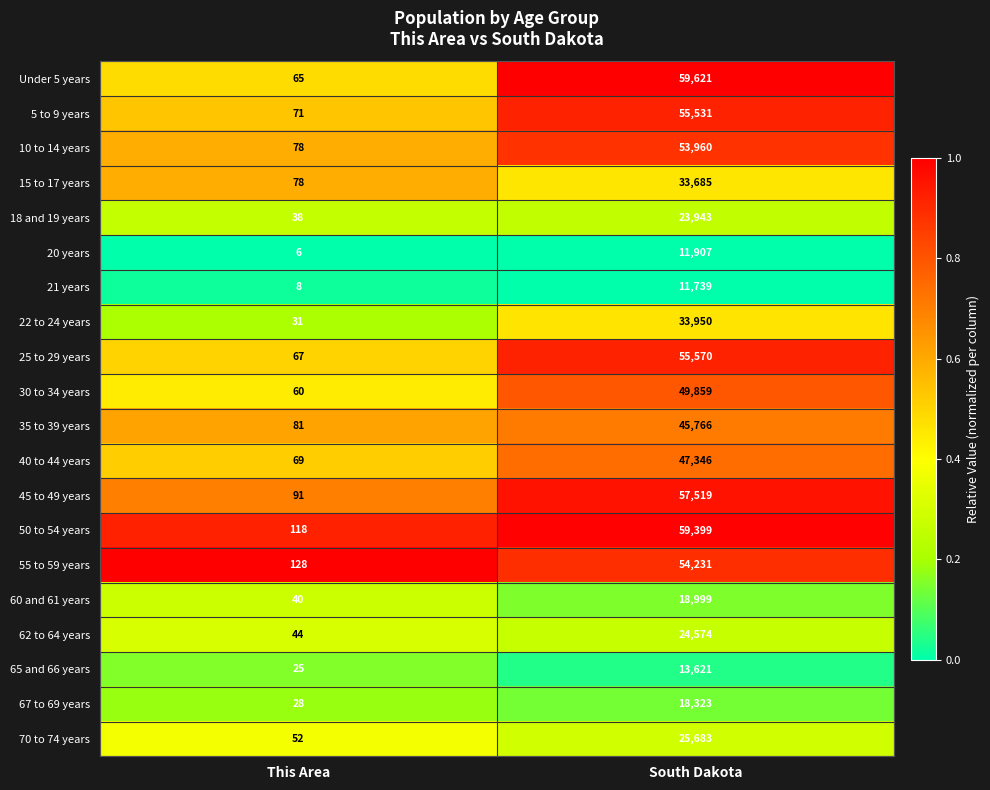

The 35 to 39 years series shows 45766 at South Dakota. True or false?

True